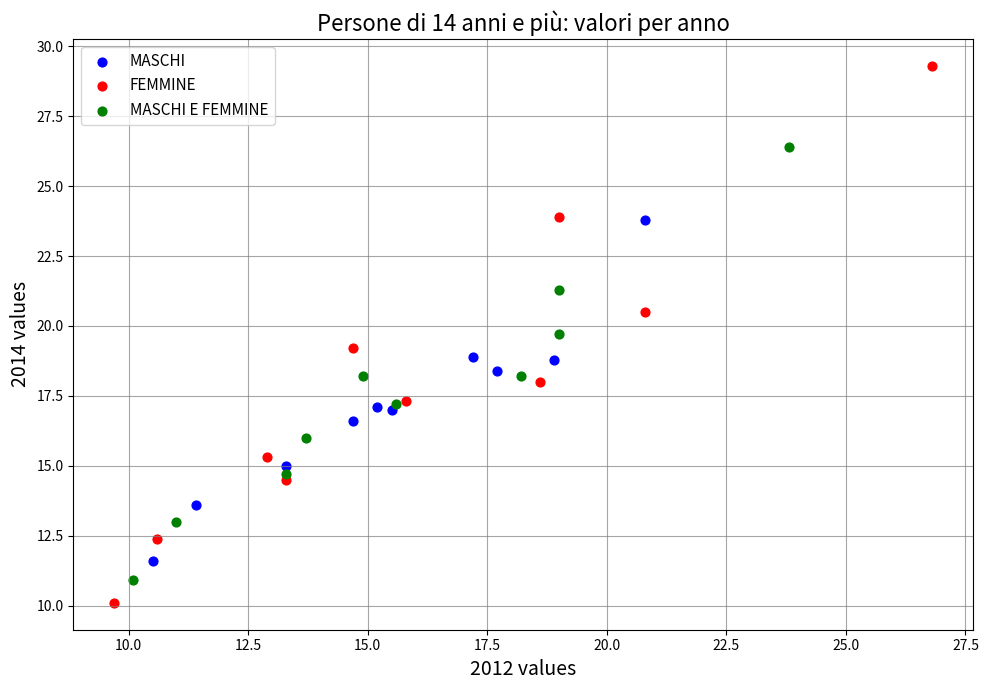

Which series has the largest Y range (max minus min)?

FEMMINE